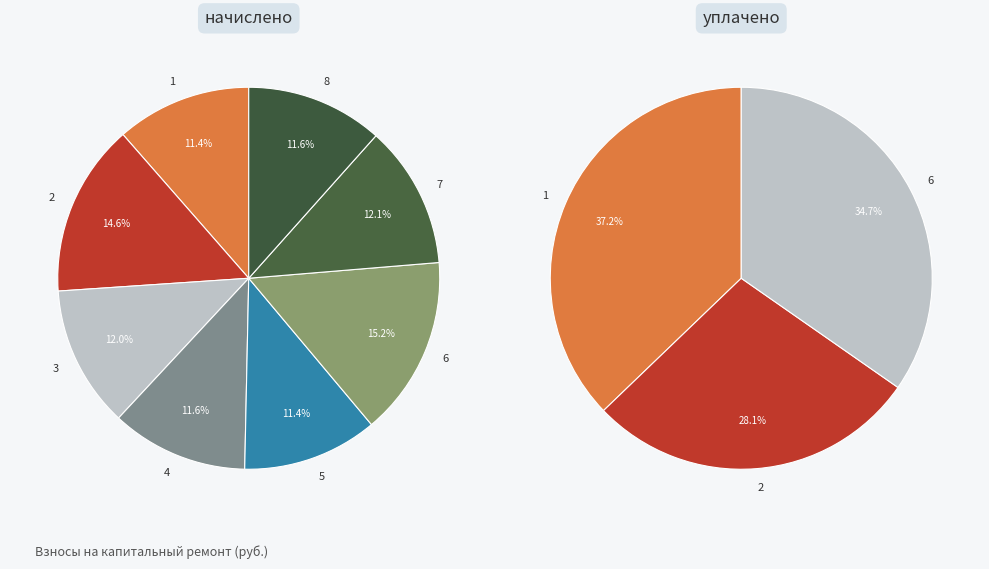

Which category has the biggest portion of the pie?

1